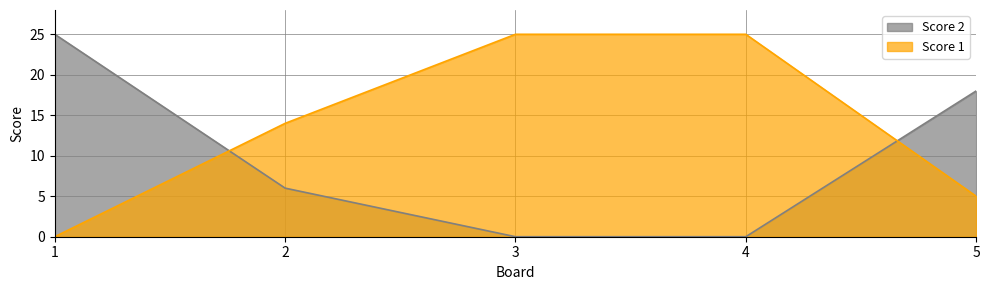

What are all the series names shown in the legend?

Score 2, Score 1